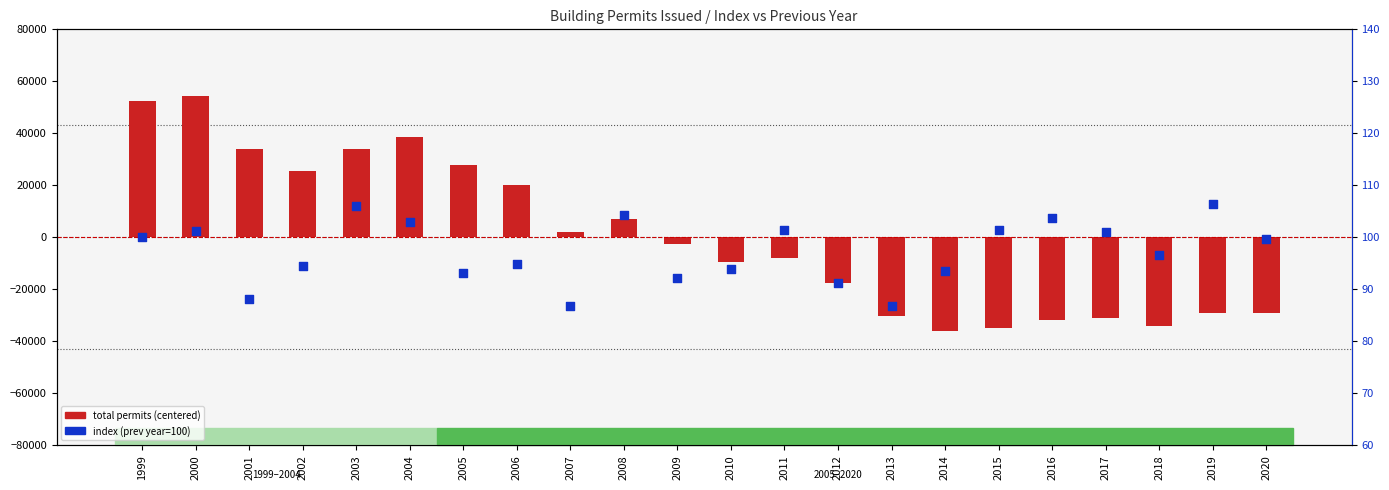

At how many categories does at least one series exceed 30017?

5